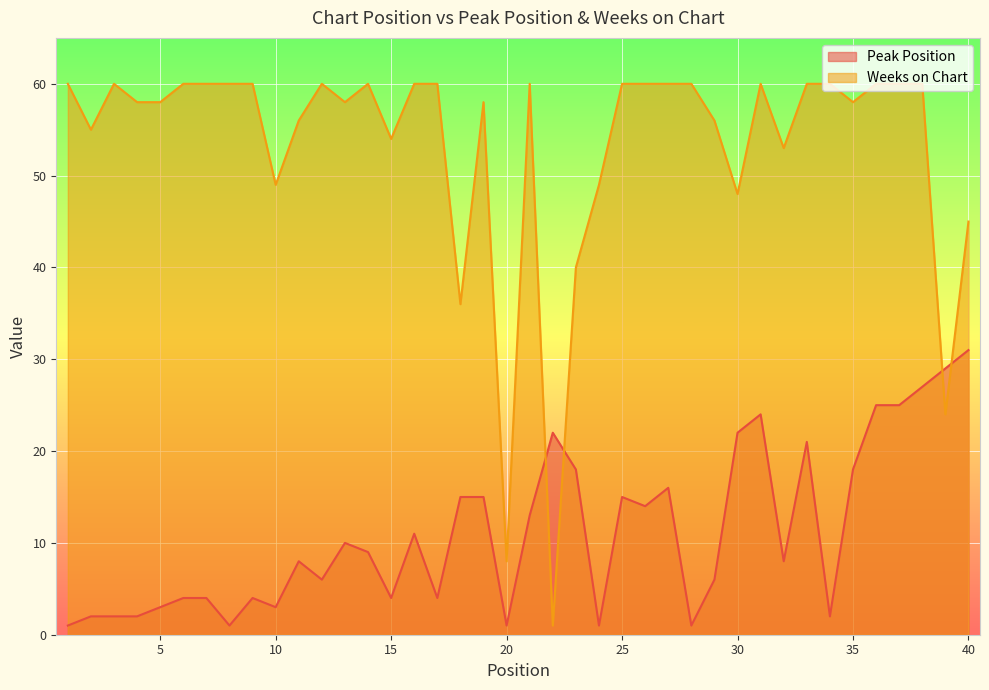

In Weeks on Chart, how many points are lower than both neighbors (excluding endpoints)?

11